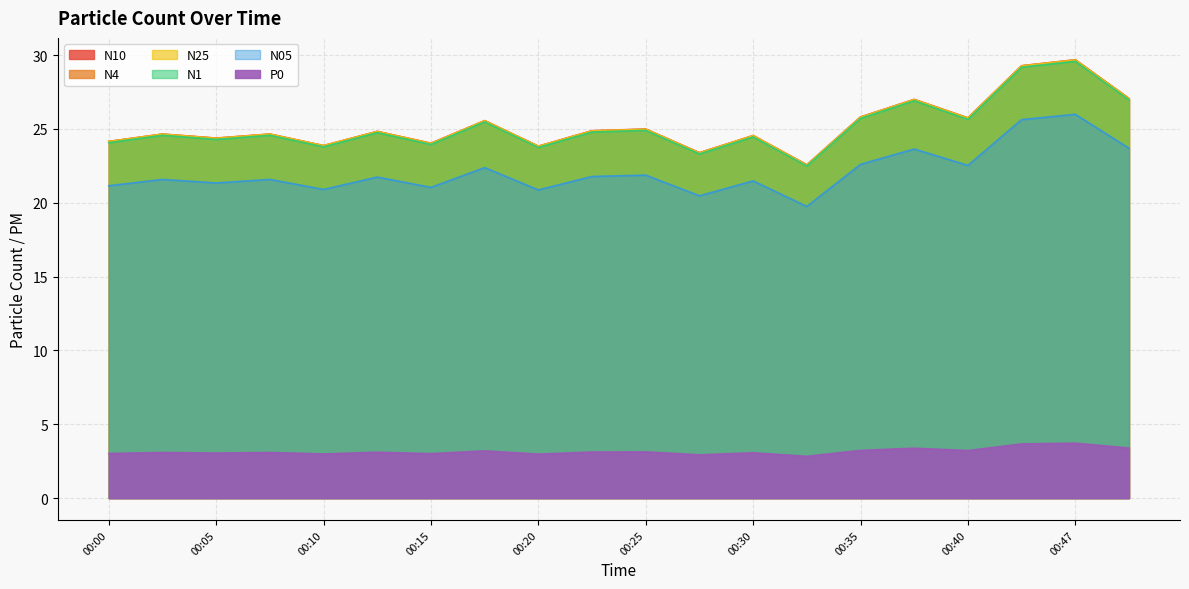

Between 00:30 and 00:37, which series saw the biggest shift?

N10